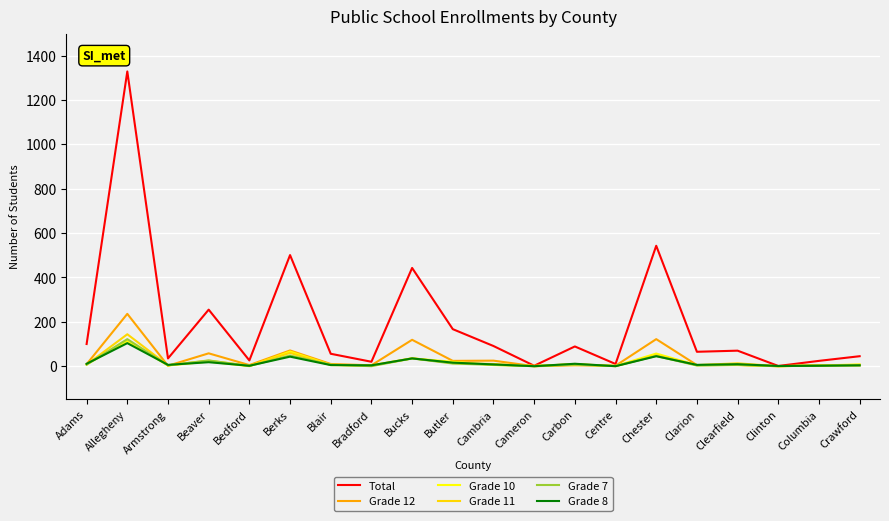

Which series changed the most between Chester and Clearfield?

Total